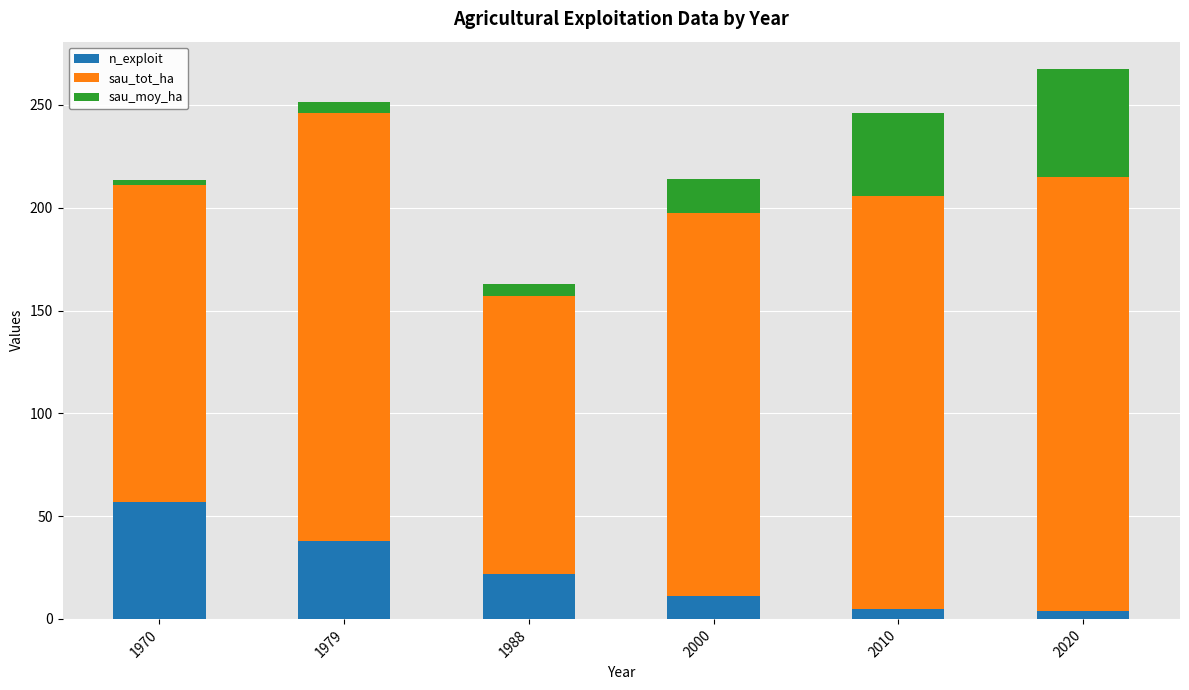

How many series are shown in this chart?

3